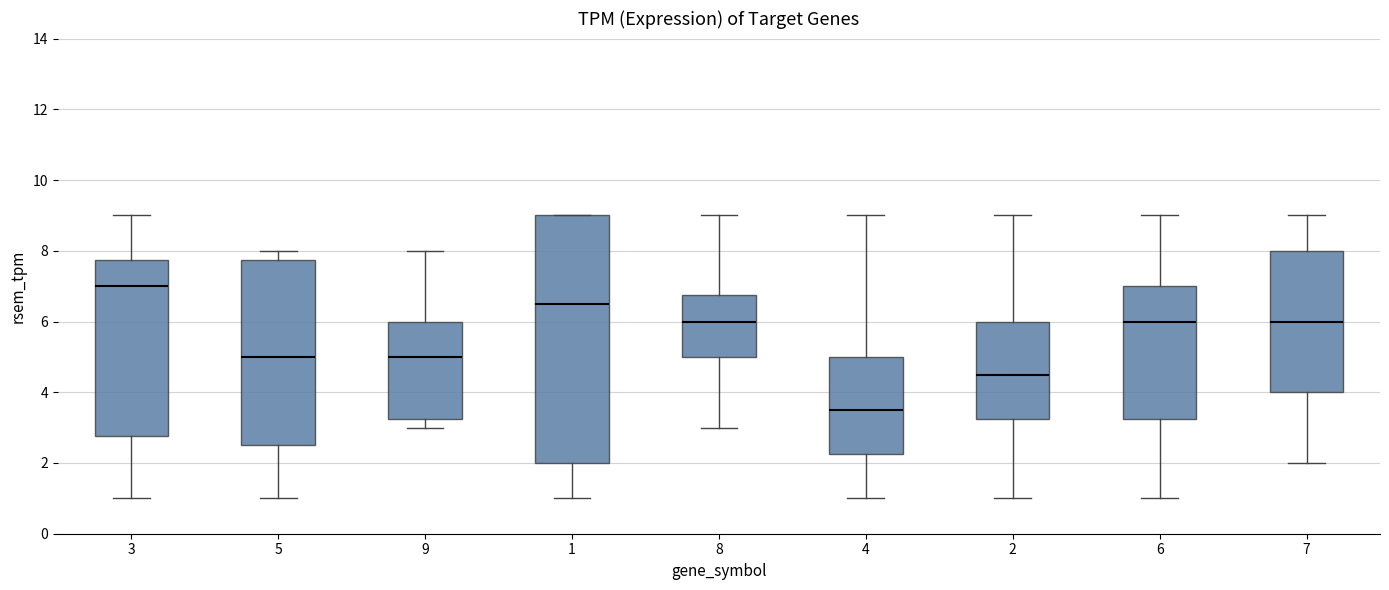

Comparing the boxes themselves (not the whiskers), which one is the tallest?

1